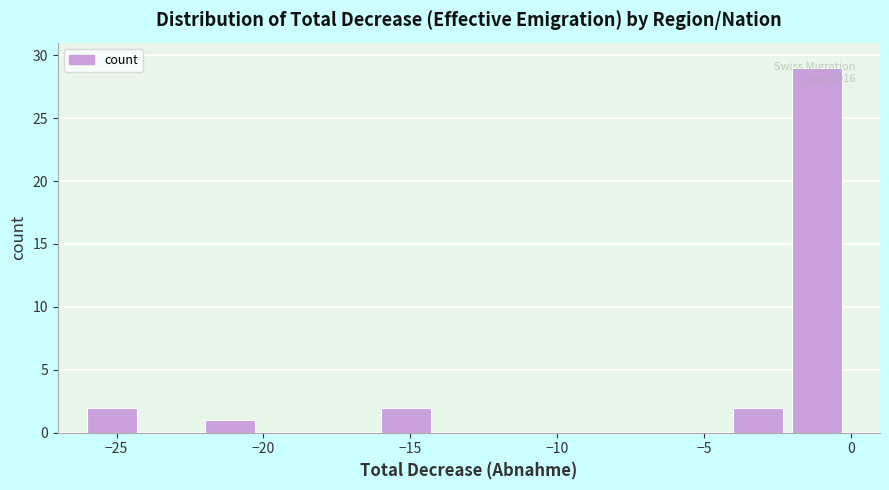

Which range on the x-axis has the tallest bar?

-2 to 0